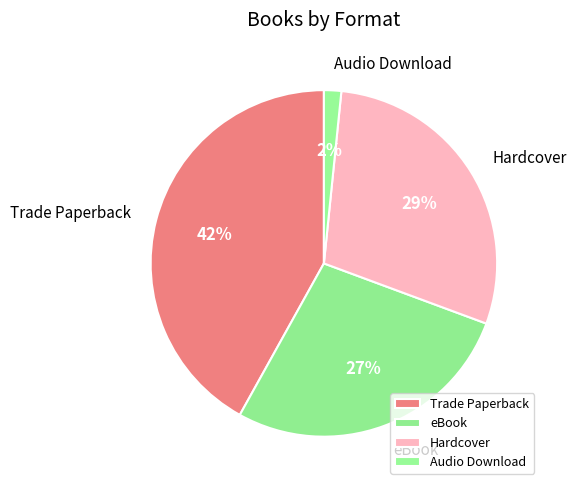

What is the smallest slice in the pie chart?

Audio Download